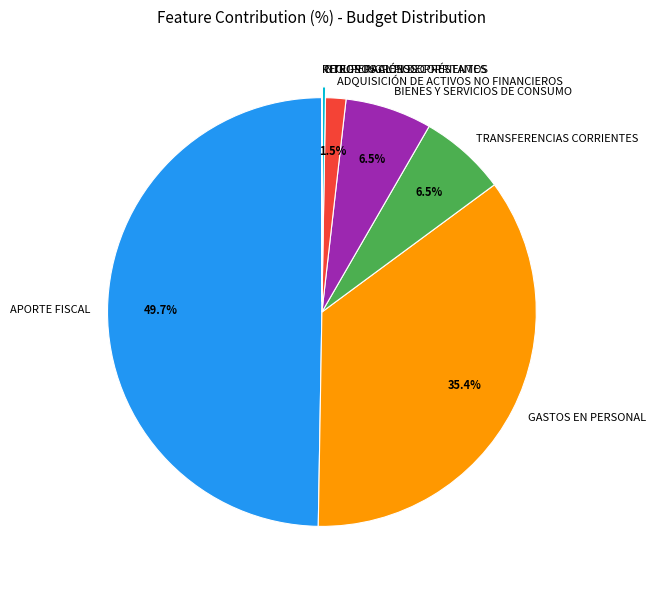

Does TRANSFERENCIAS CORRIENTES account for over 50% of the chart?

No